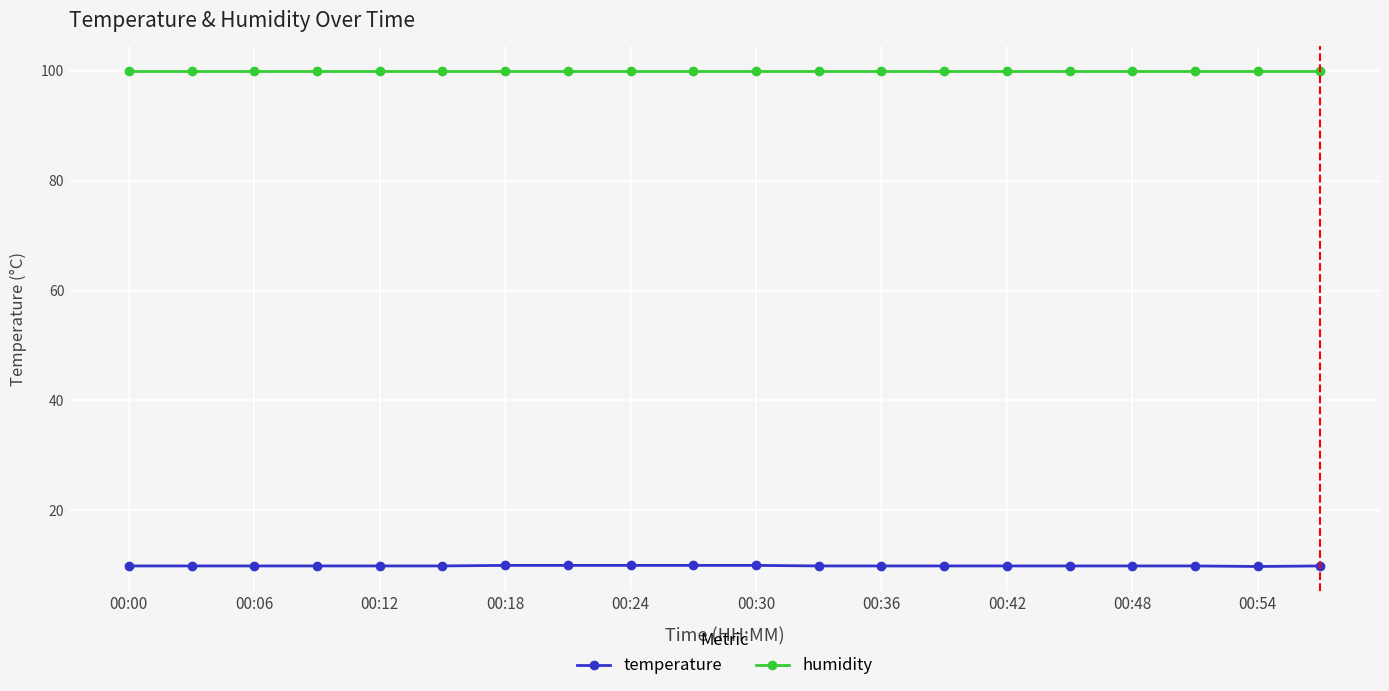

What is the sum of all temperature values?

198.4